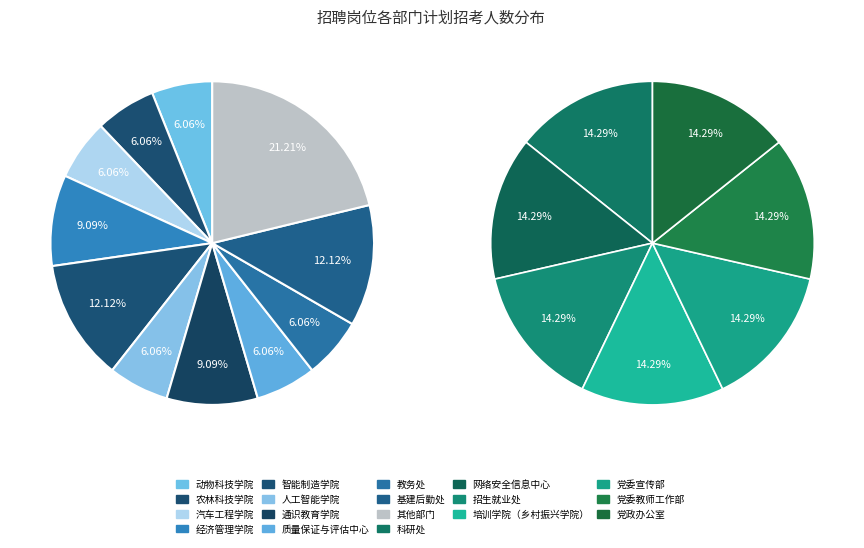

Between 招生就业处 and 党委宣传部, which is larger?

招生就业处